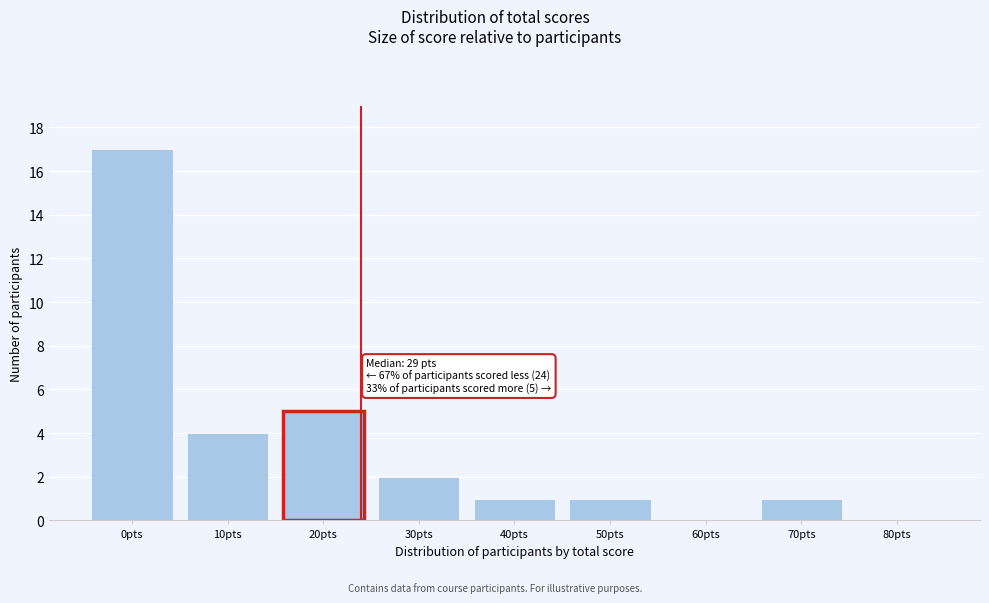

Reading right to left, what are all the values shown in this chart?

80pts=0	70pts=1	60pts=0	50pts=1	40pts=1	30pts=2	20pts=5	10pts=4	0pts=17